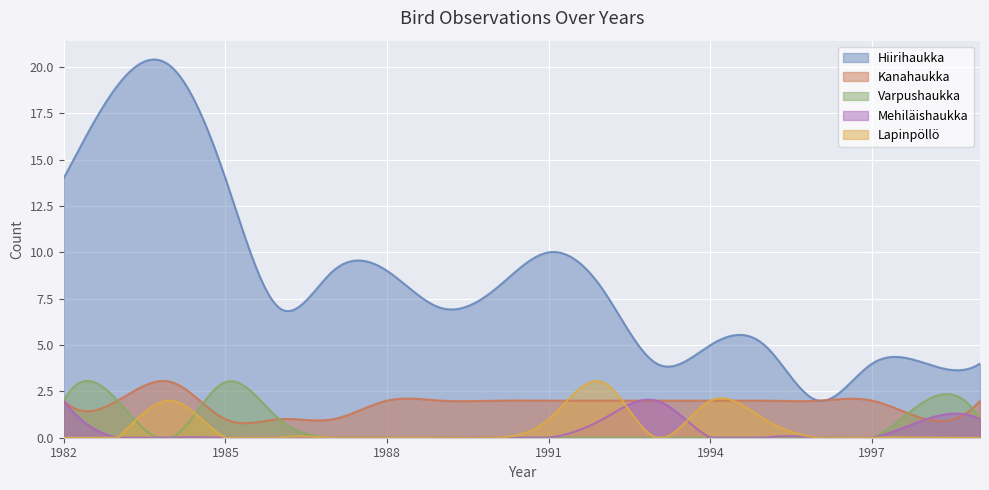

How many interior local peaks does the Lapinpöllö series have?

3